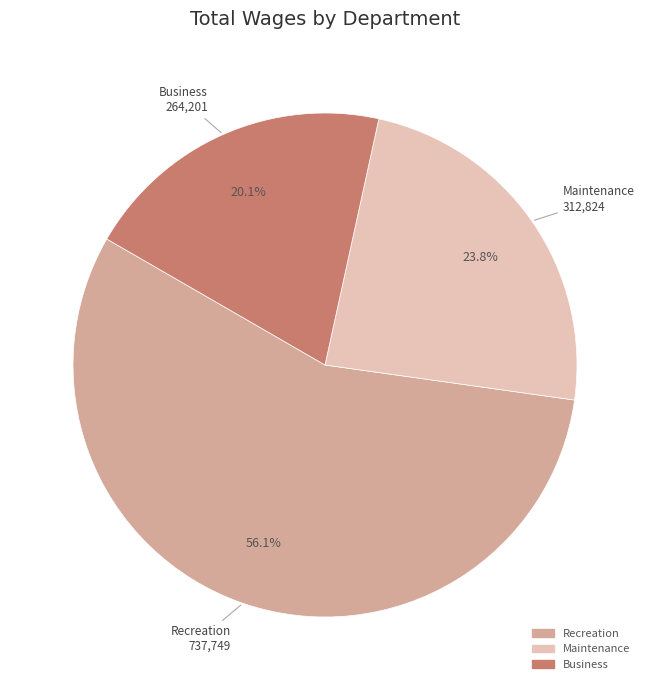

Is there any slice that represents more than half of the pie?

Yes